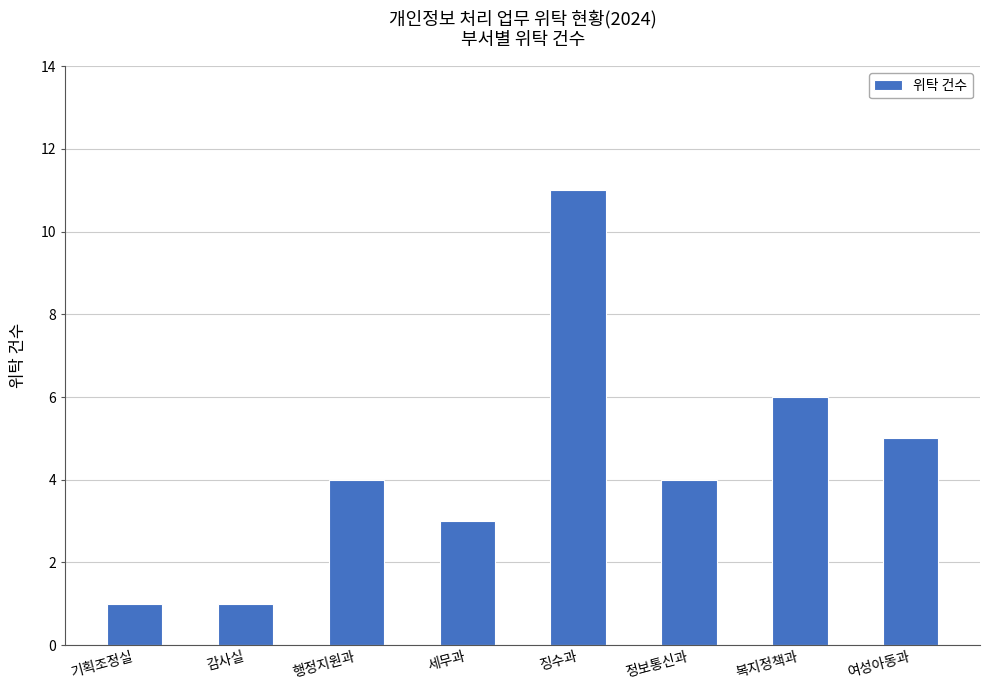

Does the chart contain stacked bars?

No